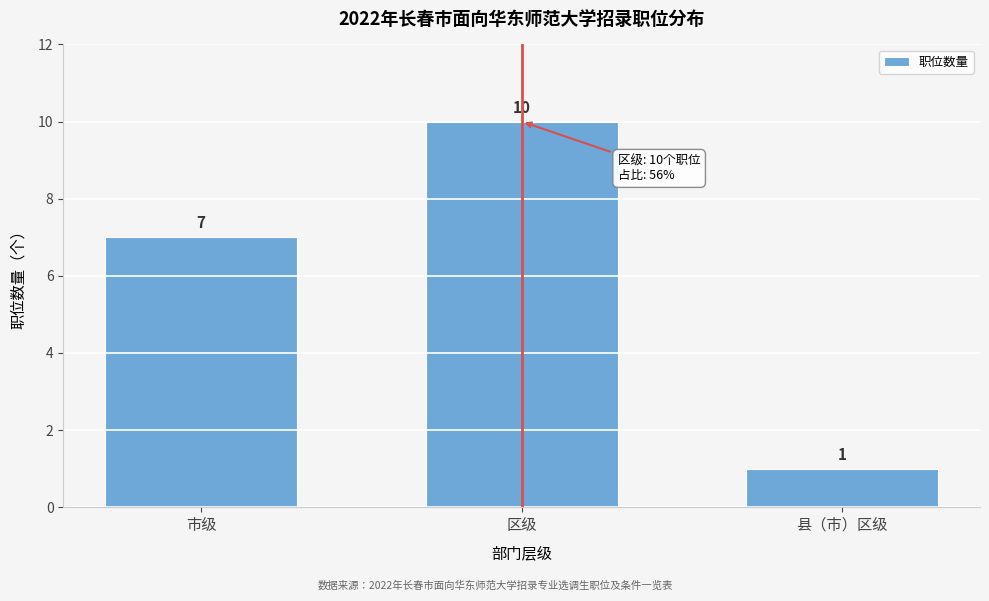

Reading left to right, transcribe all the data shown in this chart.

7	10	1